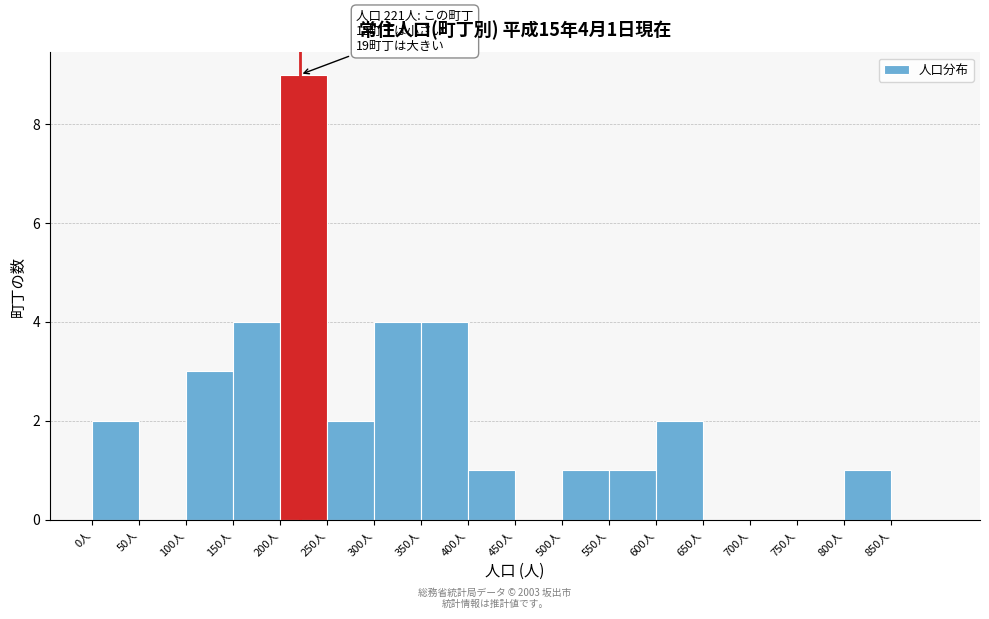

Which range on the x-axis has the tallest bar?

200 to 250